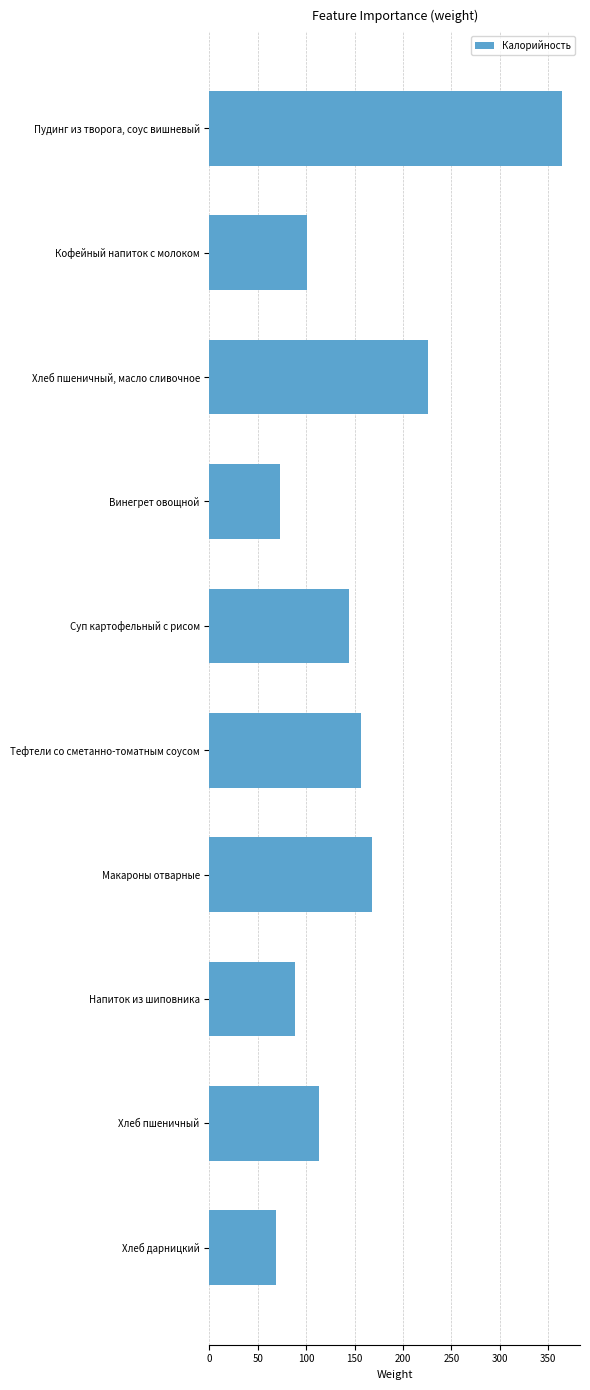

Is it true that the value at Хлеб пшеничный is 113.2?

True